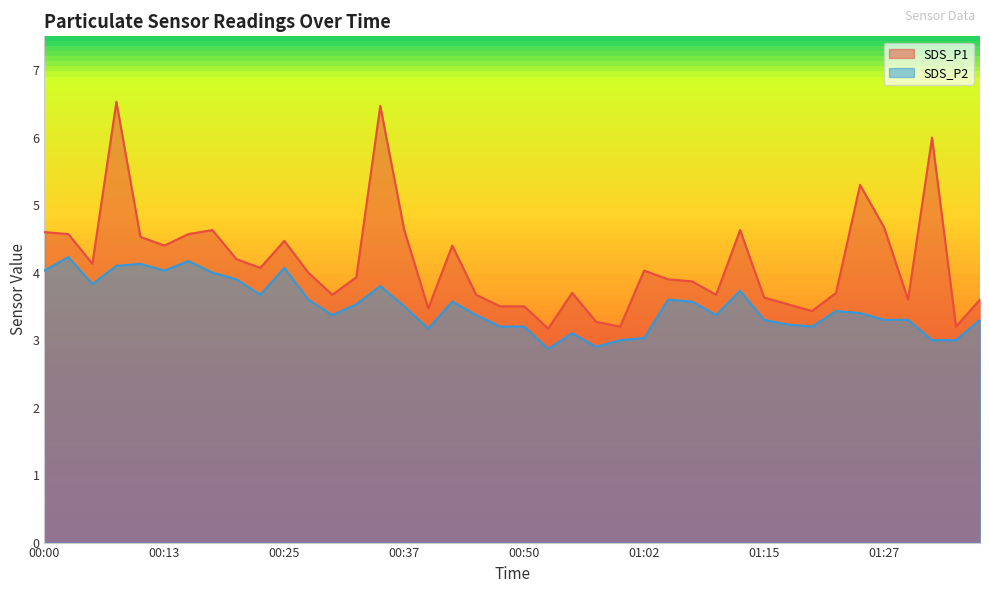

What is the sum of the SDS_P1 values at 01:30 and 01:20?

7.0